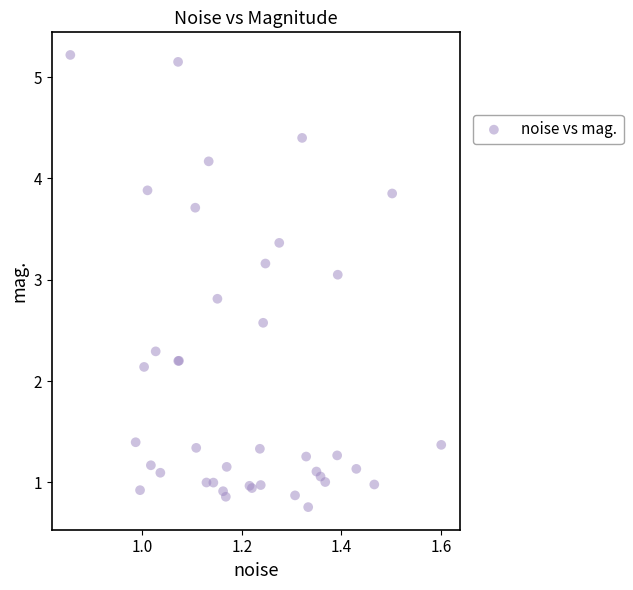

What Y value in the scatter plot is closest to 2?

2.1